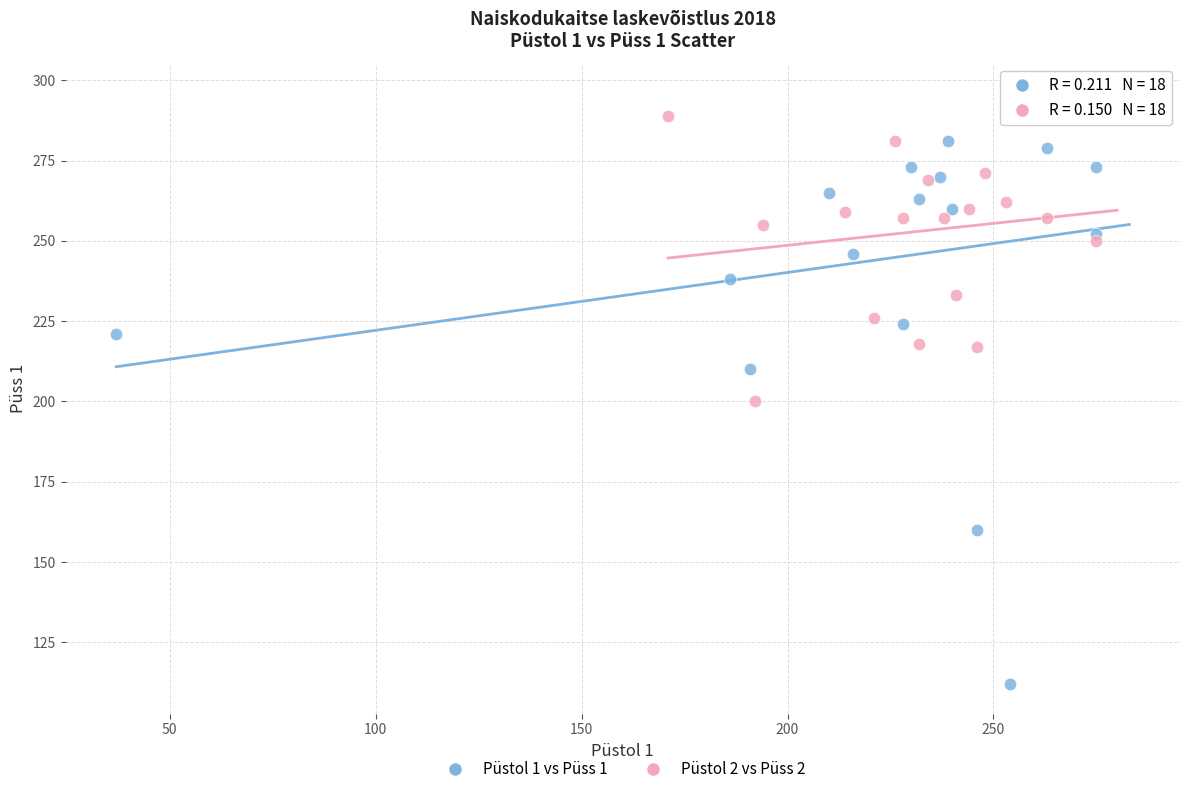

Which series reaches the minimum Y coordinate?

Püstol 1 vs Püss 1